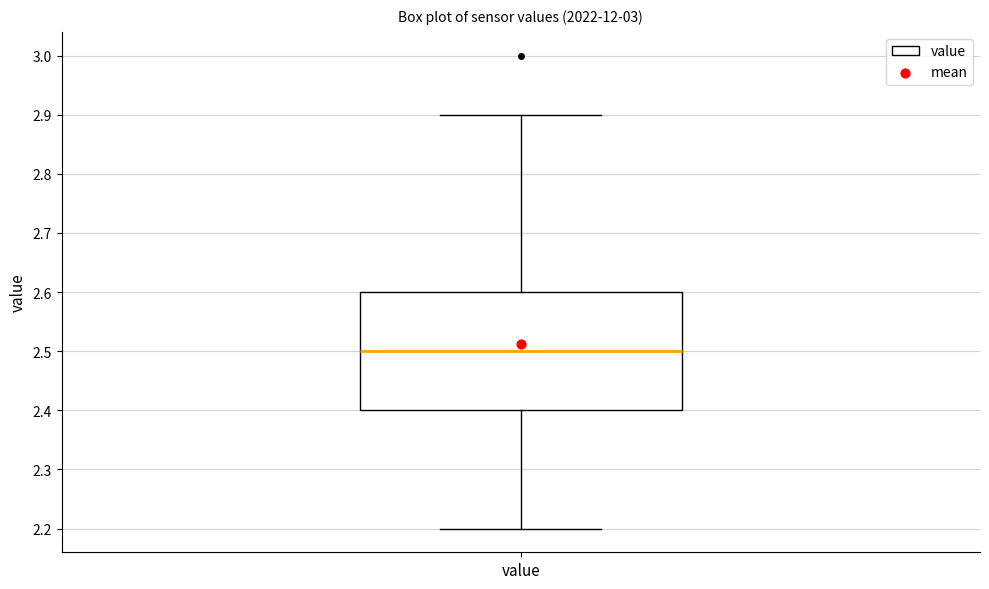

Where does the lower whisker of the box for value end on the y-axis? The values are not printed on the chart, so give them approximately, as read against the axis.

2.2